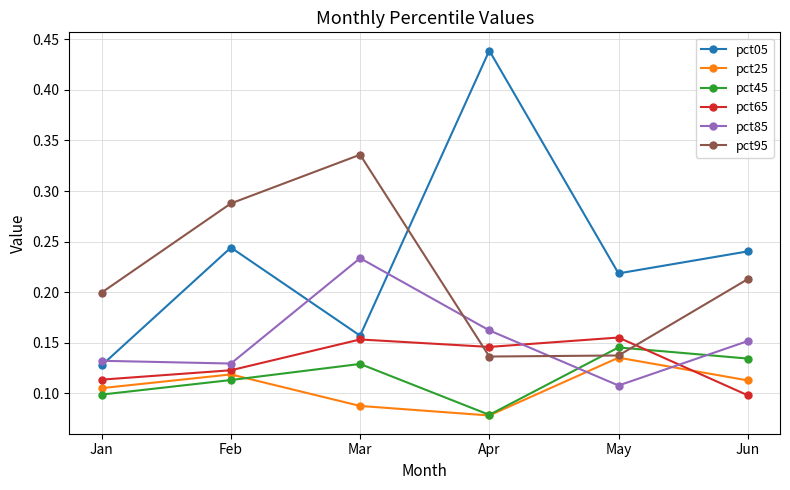

At which category is the sum across all series the highest?

Mar